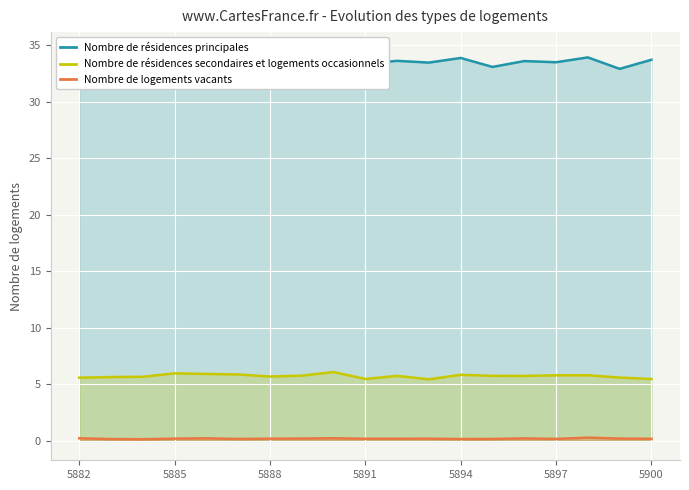

Which series has the largest total across all categories?

Nombre de résidences principales